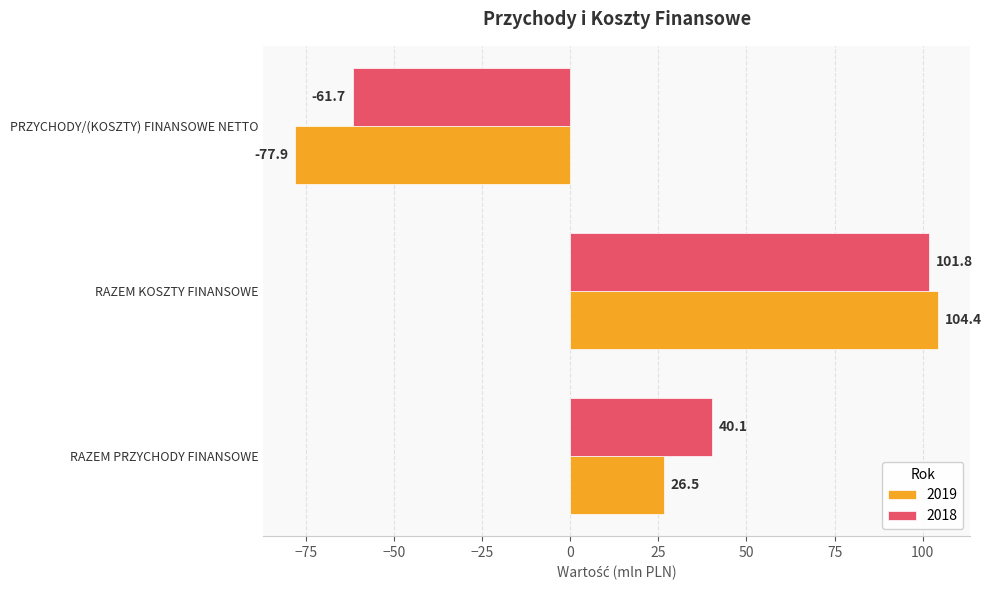

What is the minimum value for 2018?

-61.7